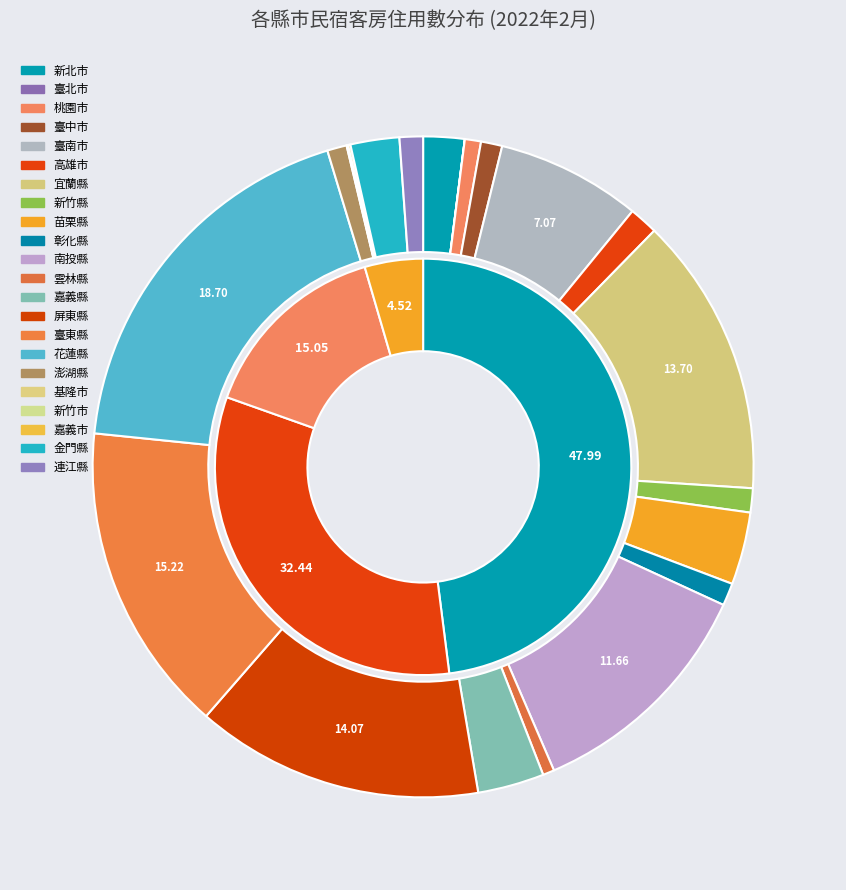

How many slices are in this pie chart?

22